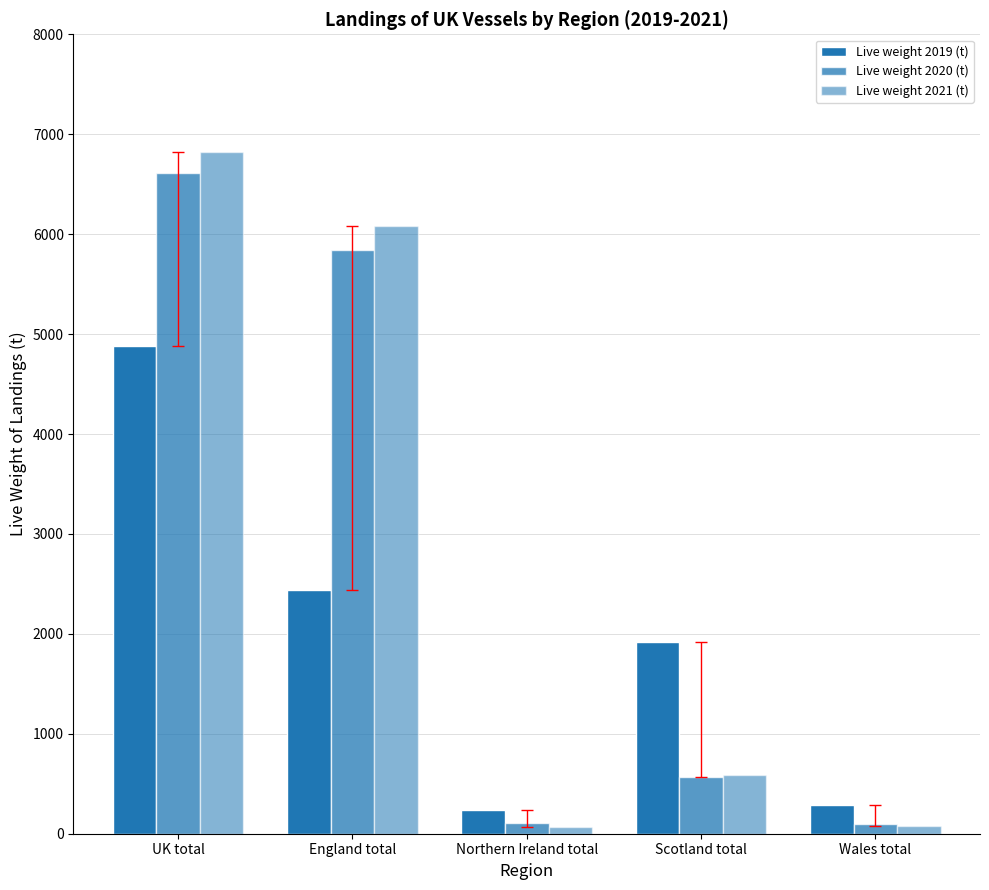

Which series changed the most between Northern Ireland total and Scotland total?

Live weight 2019 (t)